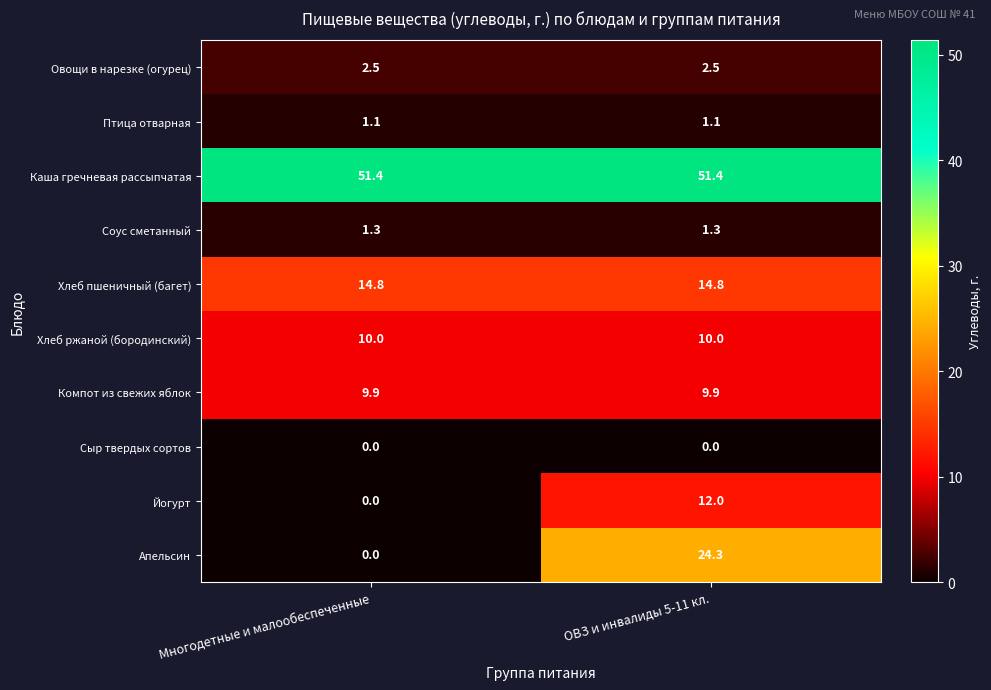

What is the sum of the Овощи в нарезке (огурец) values at Многодетные и малообеспеченные and ОВЗ и инвалиды 5-11 кл.?

5.0